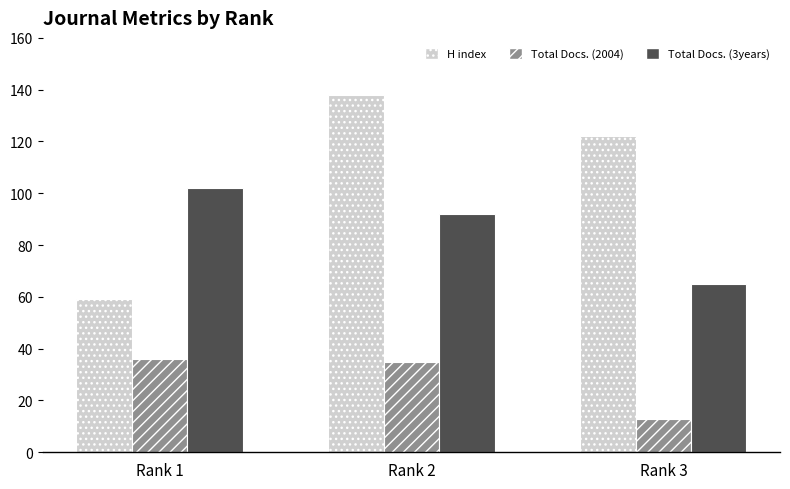

How many Total Docs. (3years) values are between 65 and 102?

3